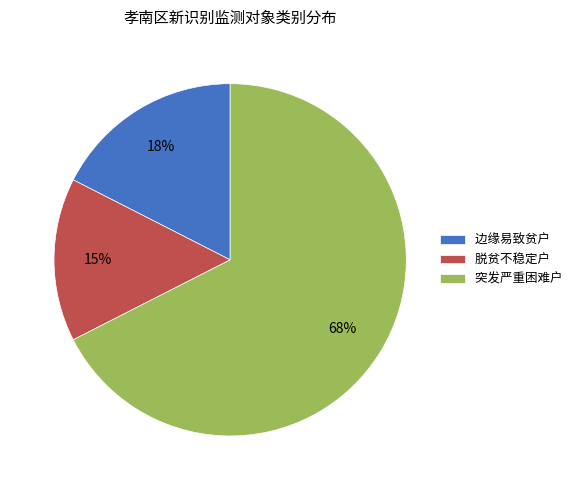

Which slice represents more than half of the pie?

突发严重困难户